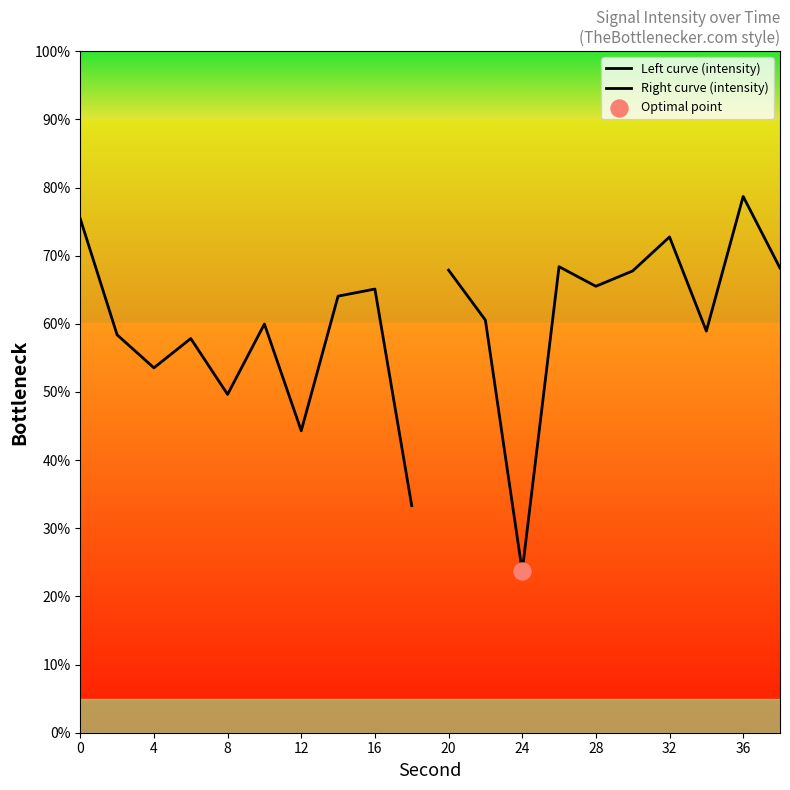

At how many categories does at least one series exceed 70?

3